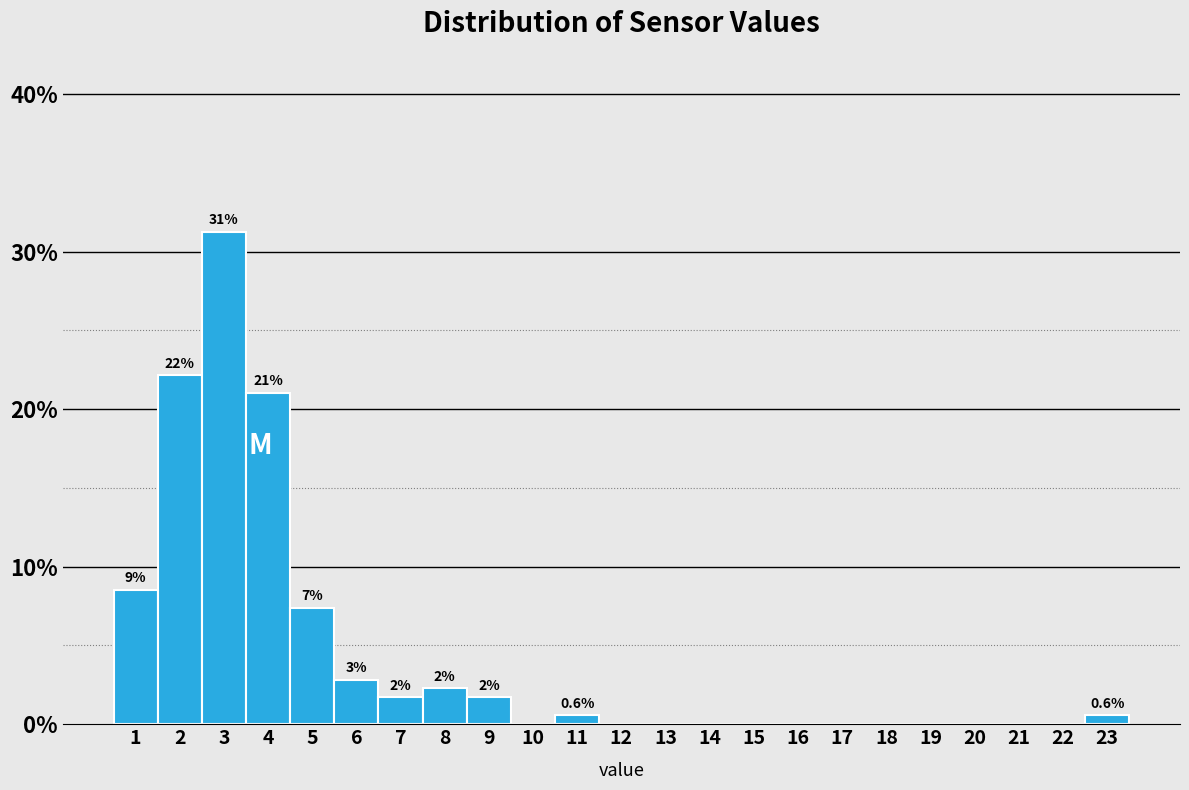

What is the sum of all values?

100.0